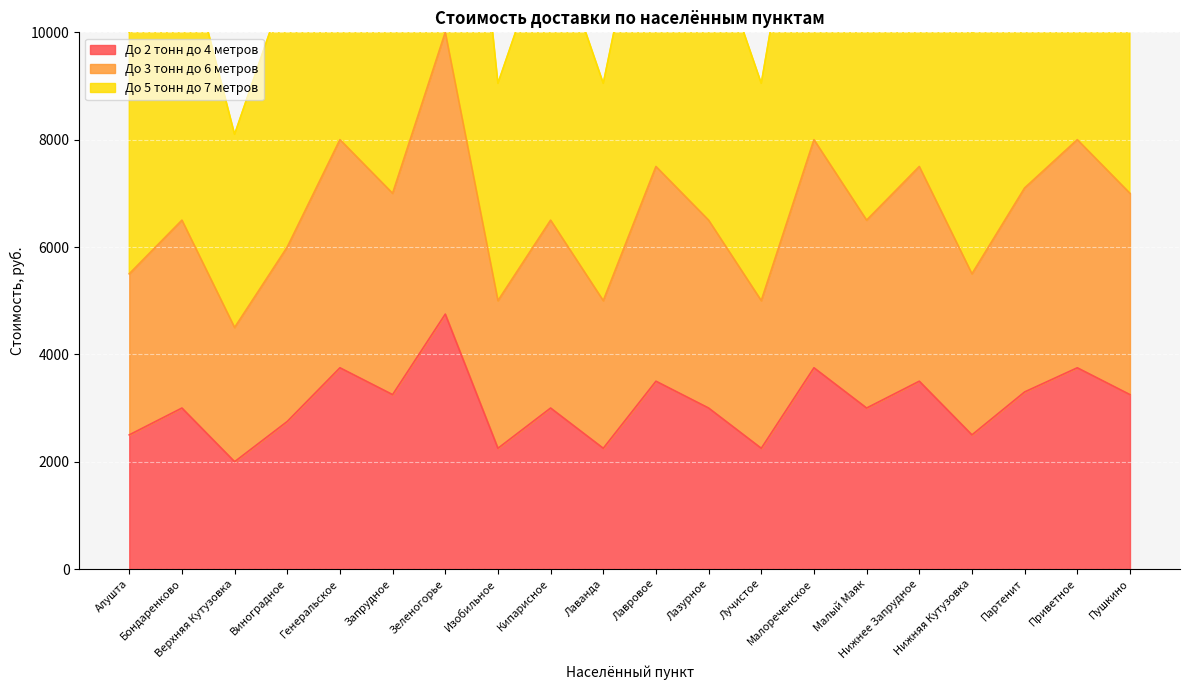

What is the maximum value shown in the chart?

18550